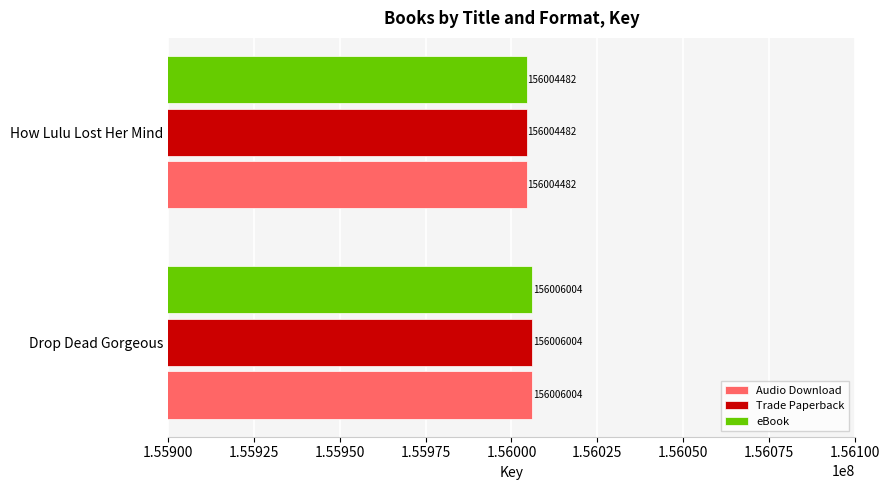

Rank the categories by eBook value from highest to lowest.

Drop Dead Gorgeous, How Lulu Lost Her Mind